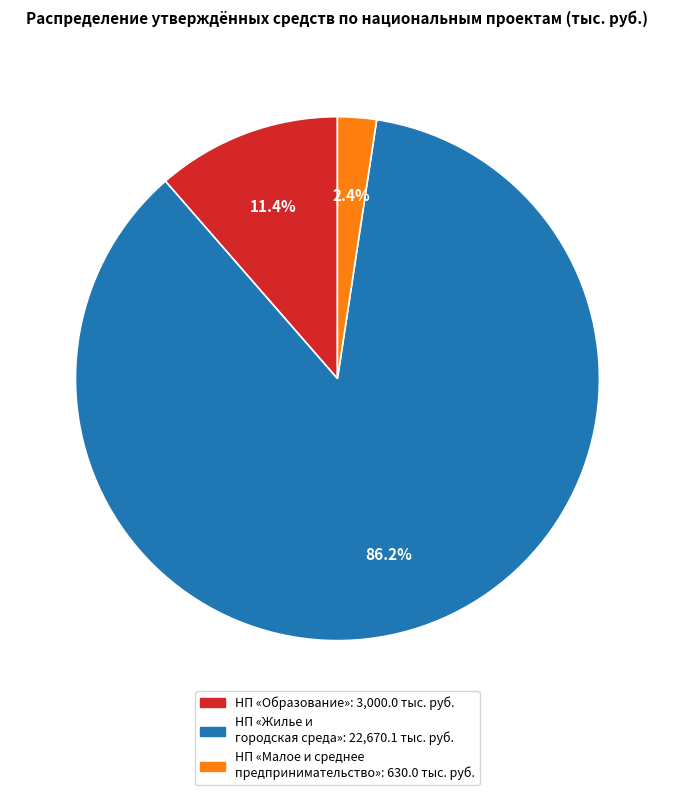

Is there any slice that represents more than half of the pie?

Yes